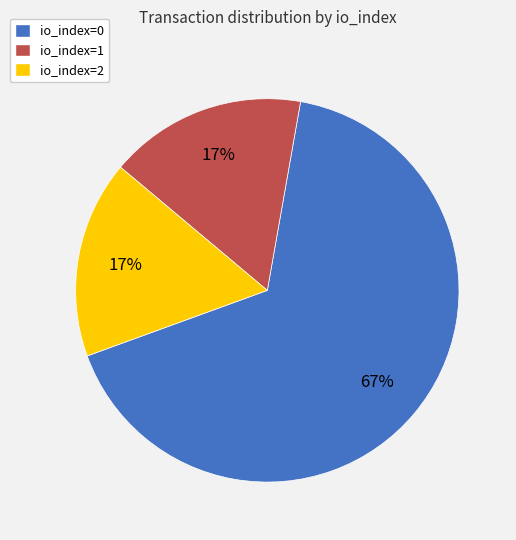

Which category accounts for the majority?

io_index=0